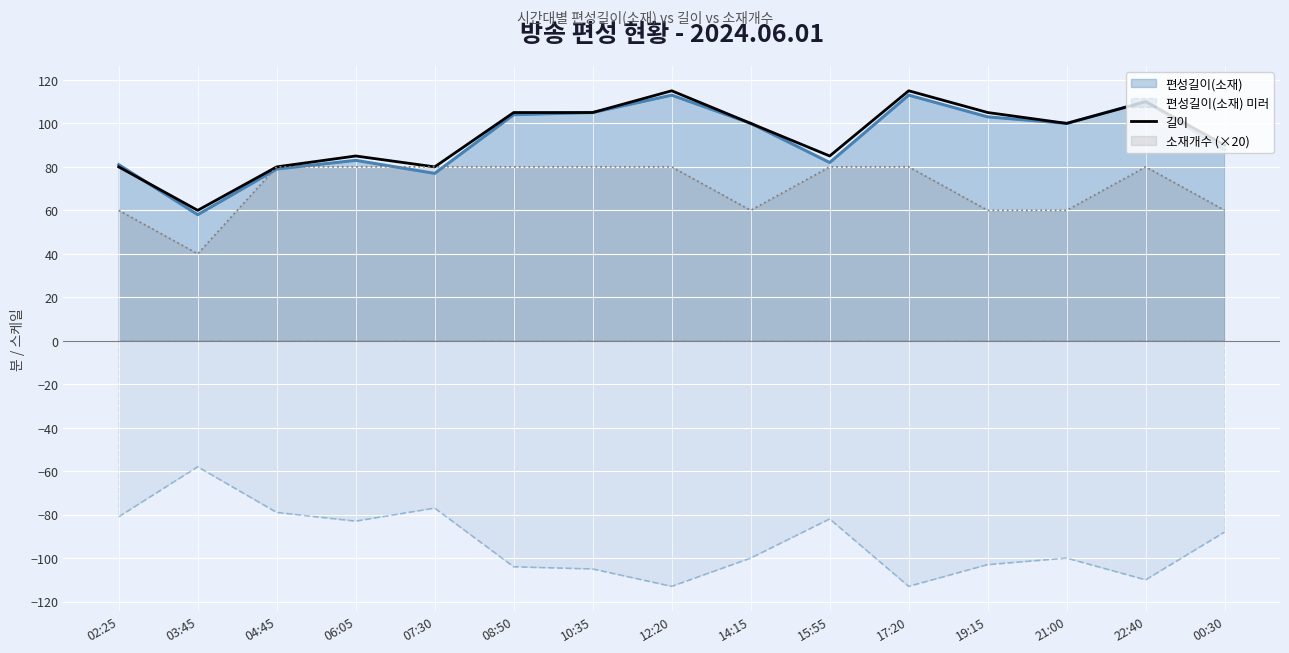

How many interior local valleys (lower than both neighbors) does the data have?

4